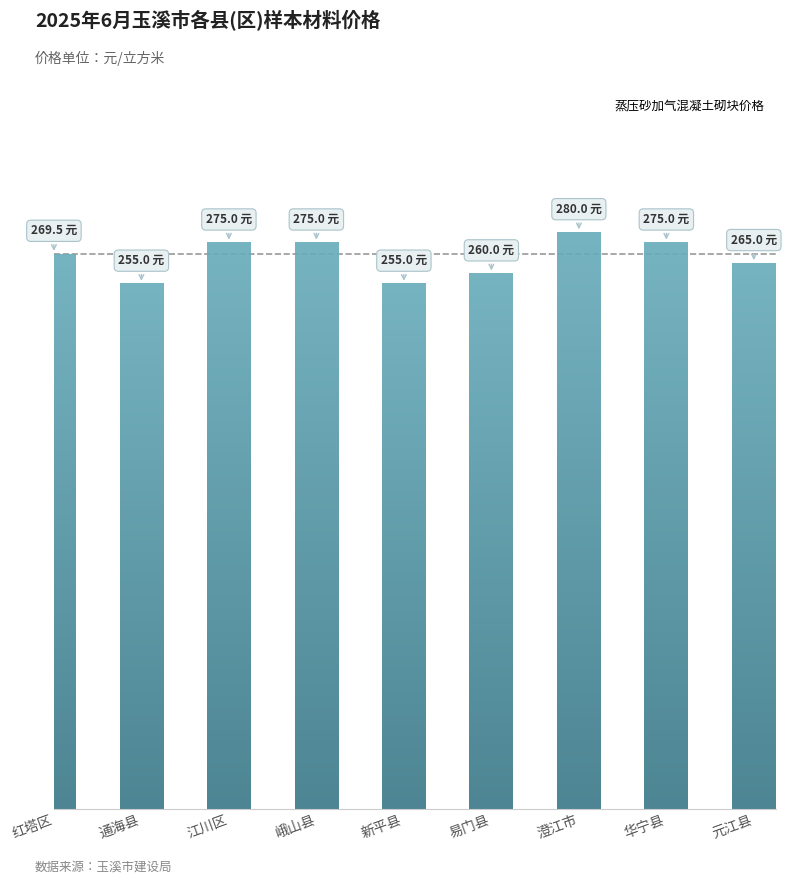

What position from the right is 江川区?

7